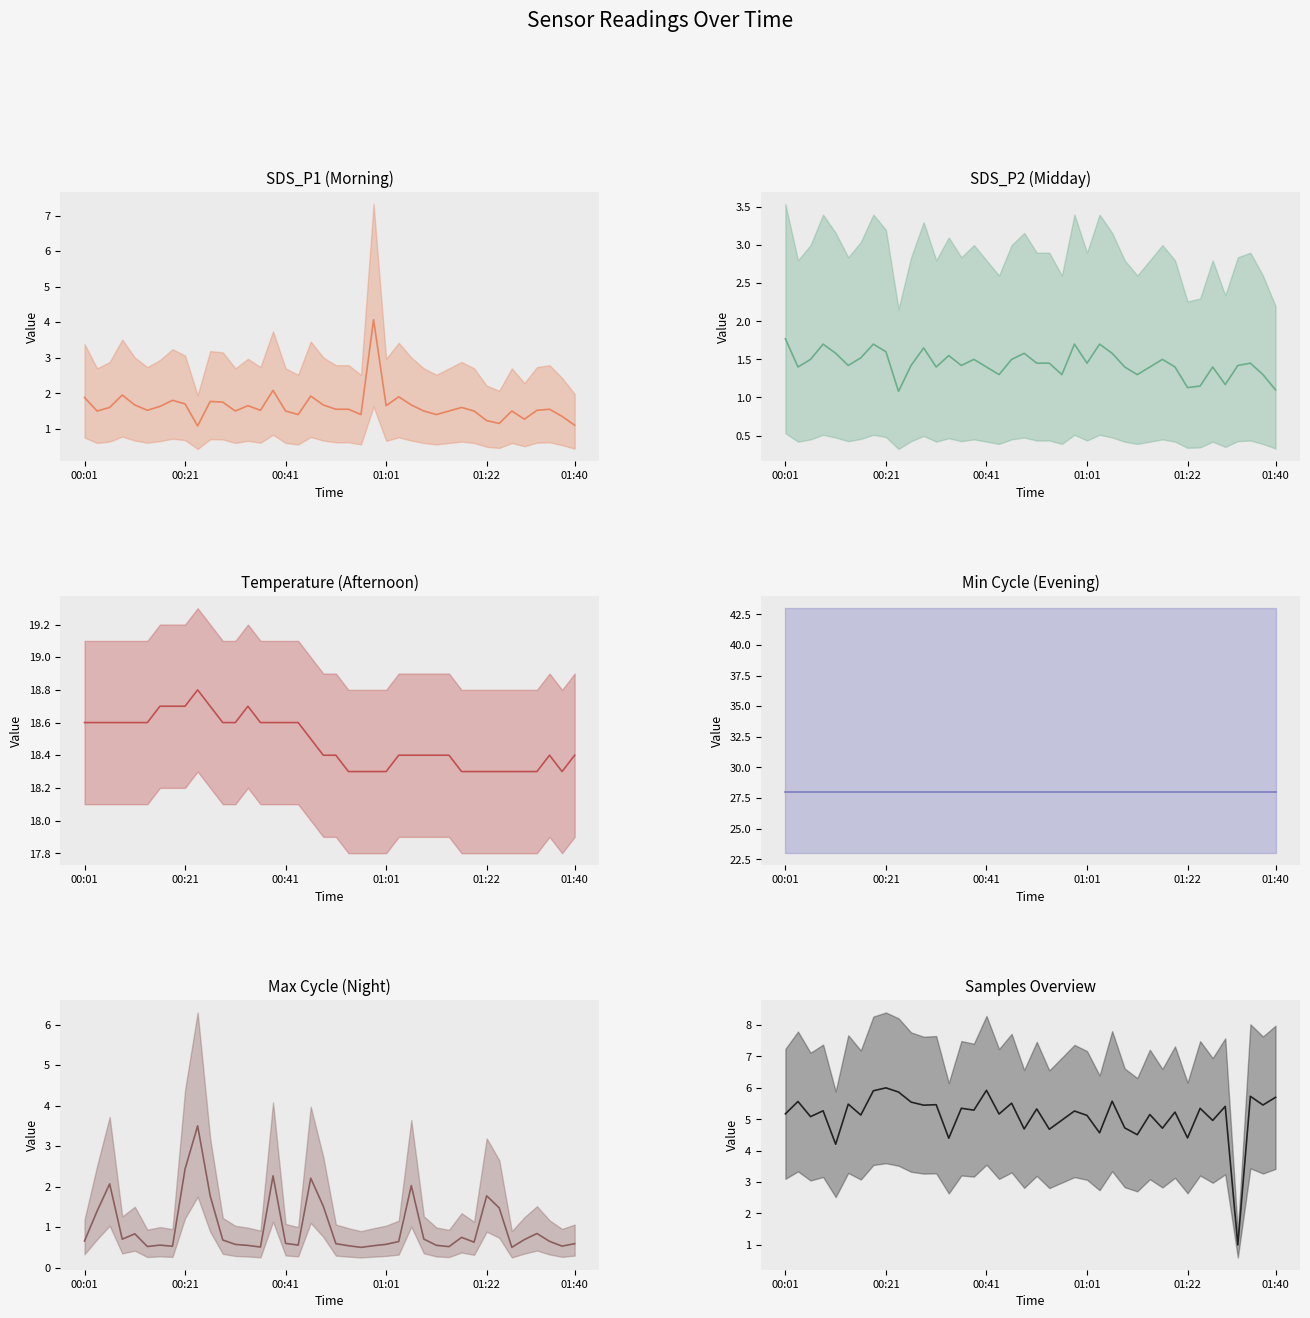

Rank the series at 18 from highest to lowest value.

Min Cycle (Evening) (mean), Temperature (Afternoon) (mean), Samples Overview (mean), Max Cycle (Night) (mean), SDS_P1 (Morning) (mean), SDS_P2 (Midday) (mean)